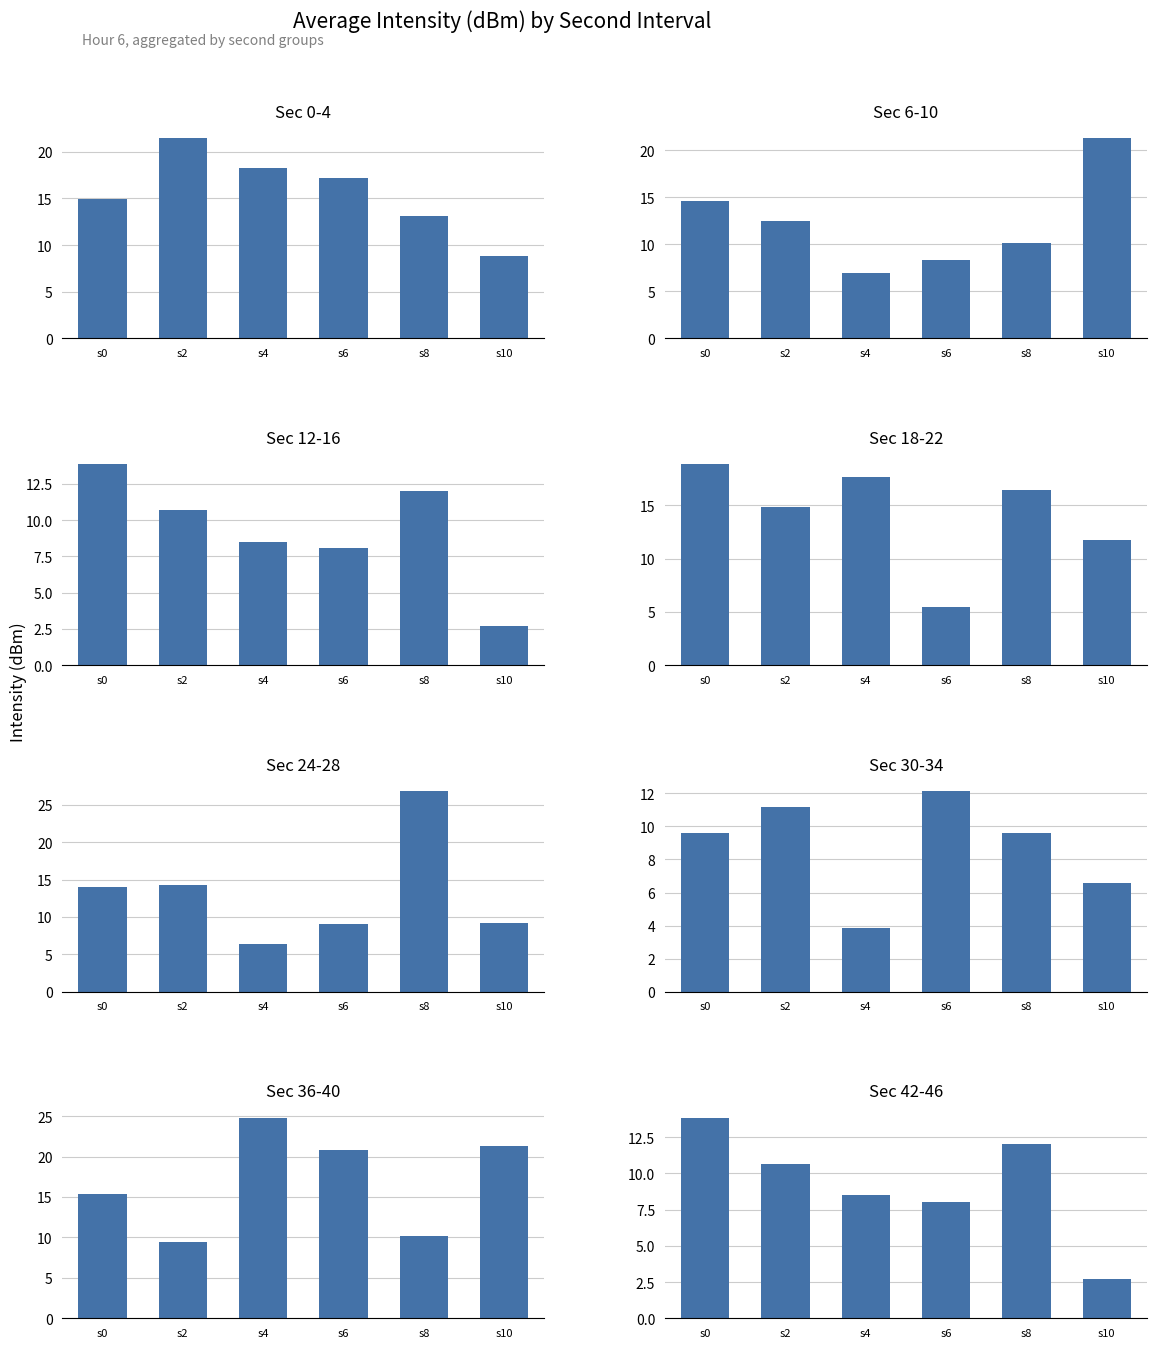

Are the bars horizontal?

No